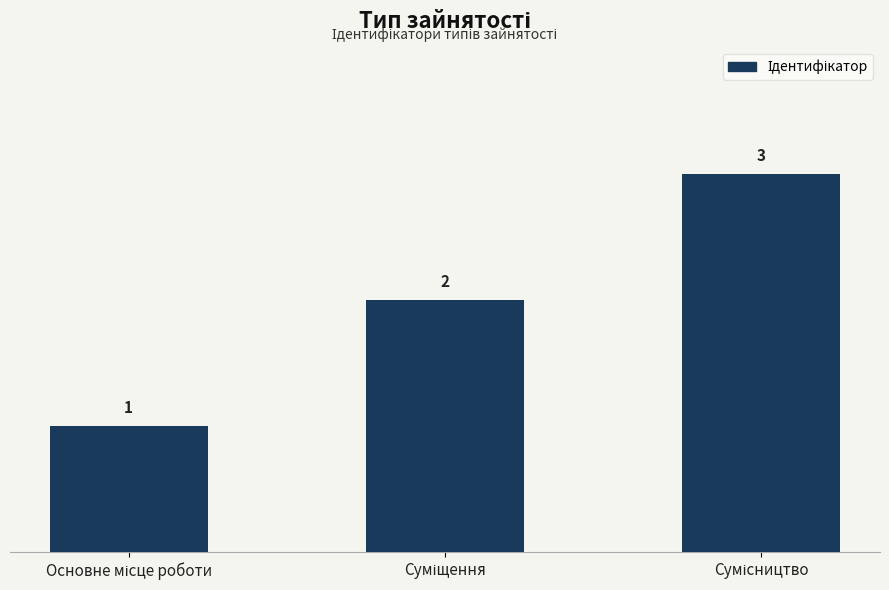

Count the values in the range 1 to 3.

3